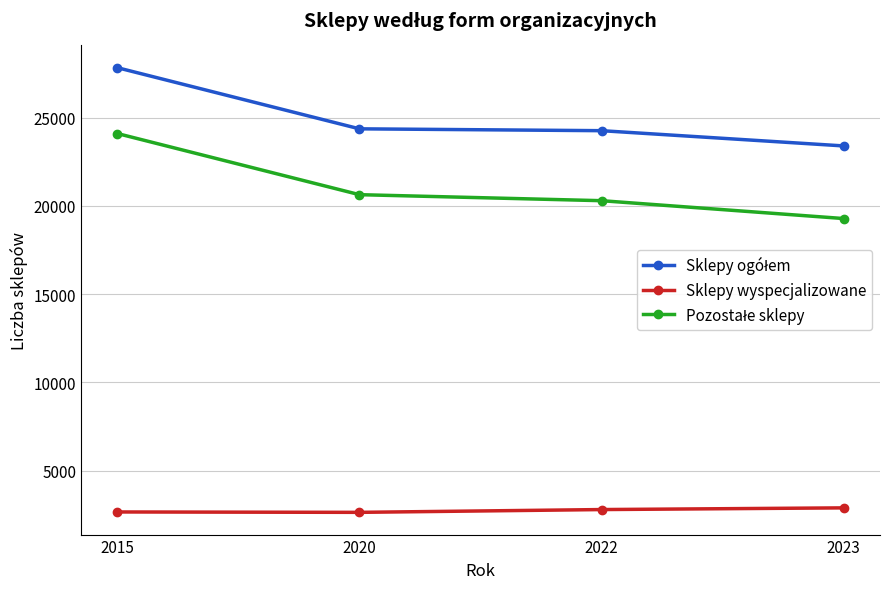

What is the sum of all Sklepy wyspecjalizowane values?

10994